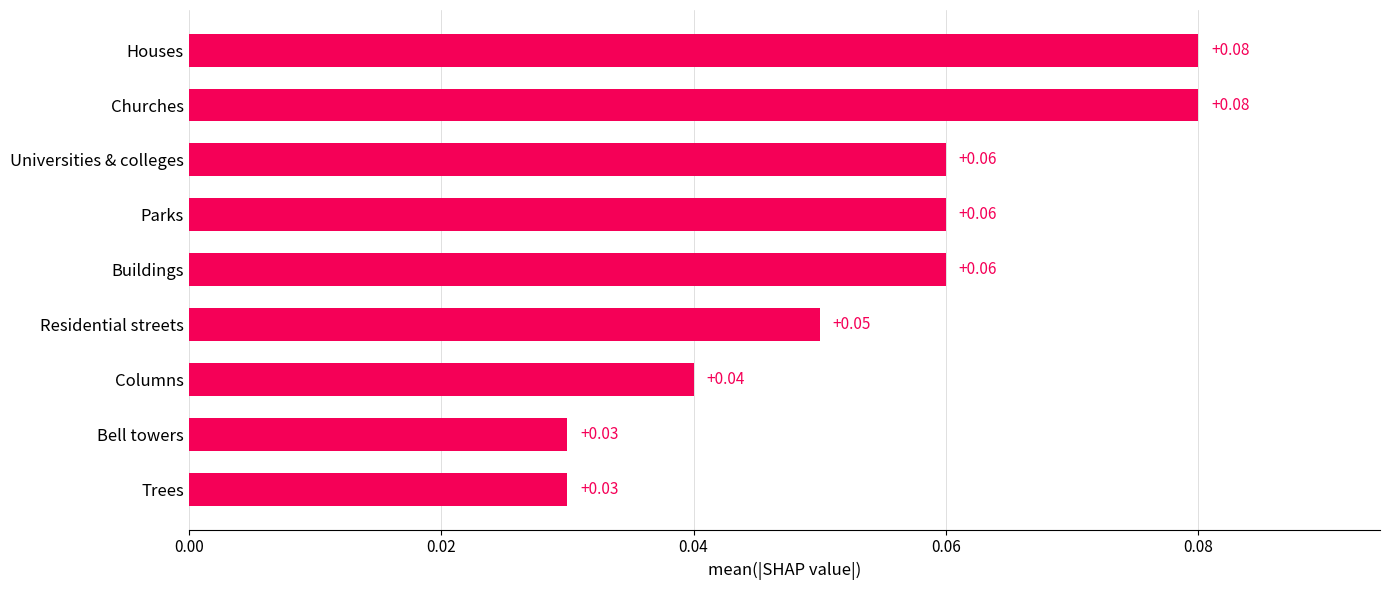

Between Buildings and Residential streets, which is larger?

Buildings